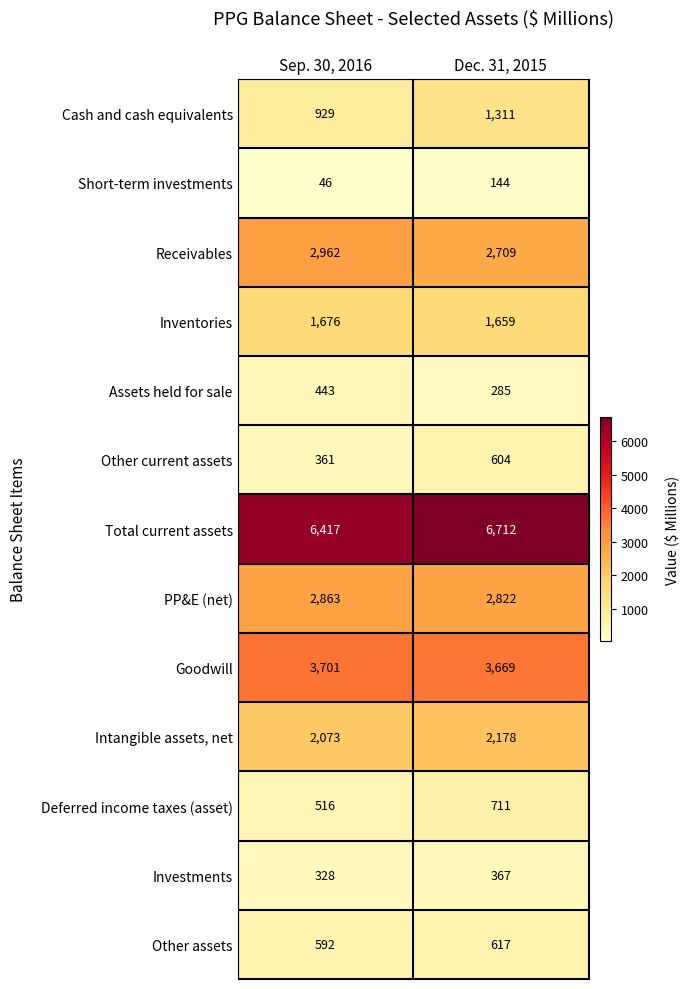

What is the difference between the highest and lowest values at Sep. 30, 2016?

6371